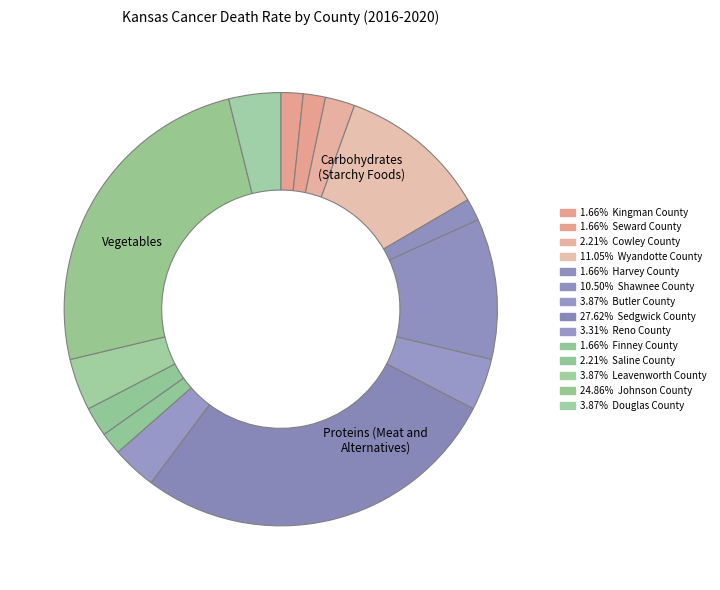

Count the number of slices in the pie.

14